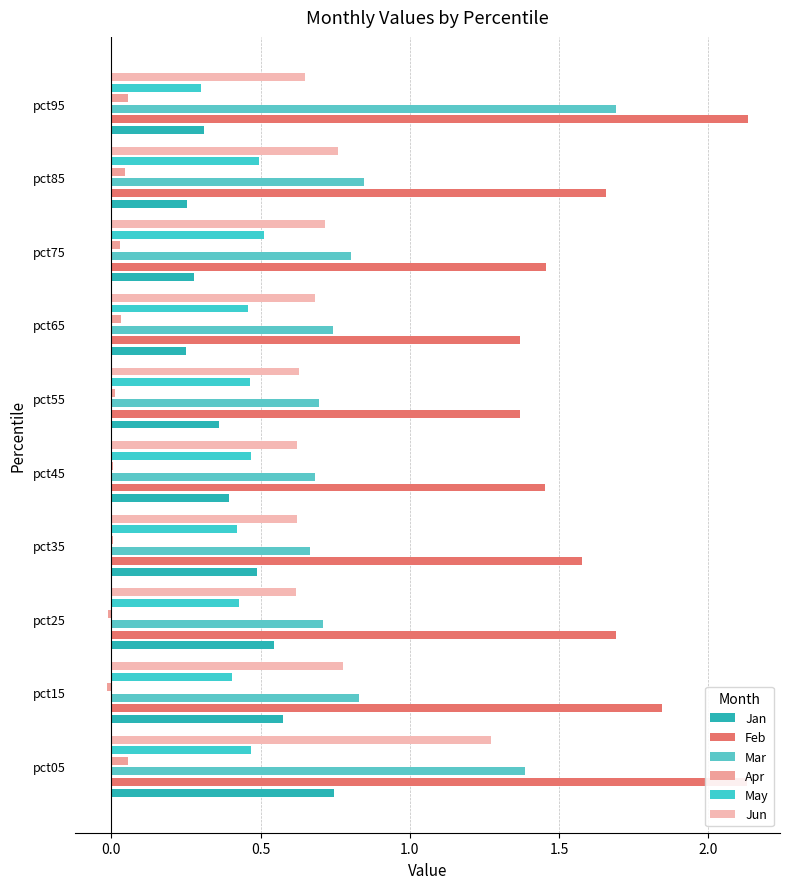

What is the value of the Feb bar at the 5th from the left?

1.5